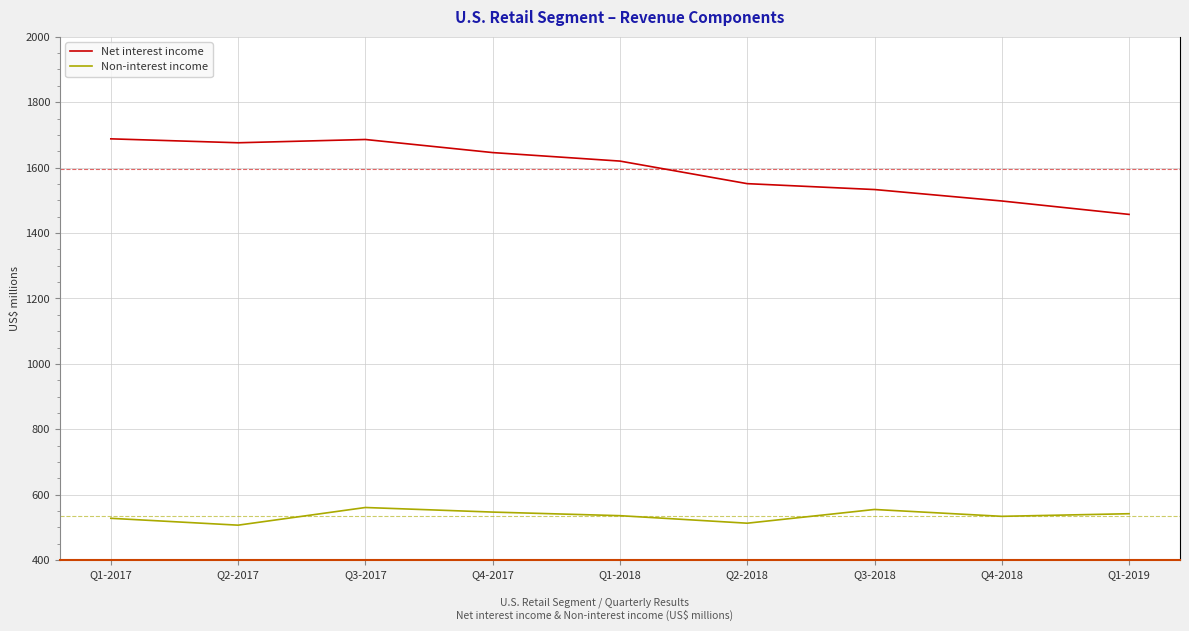

In Net interest income, how many points are higher than both neighbors (excluding endpoints)?

1